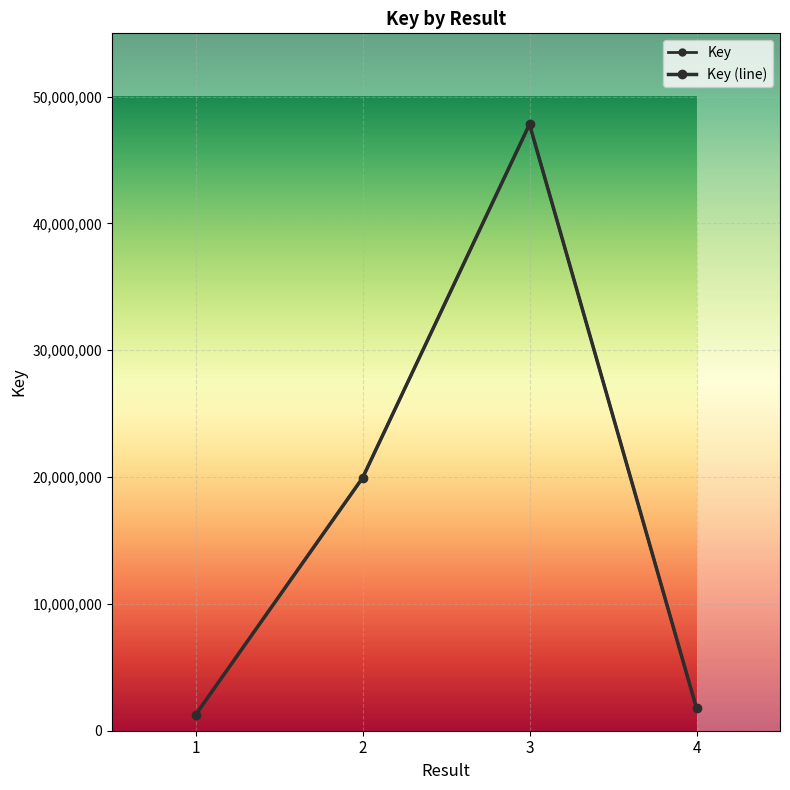

Does the chart have visible grid lines?

Yes